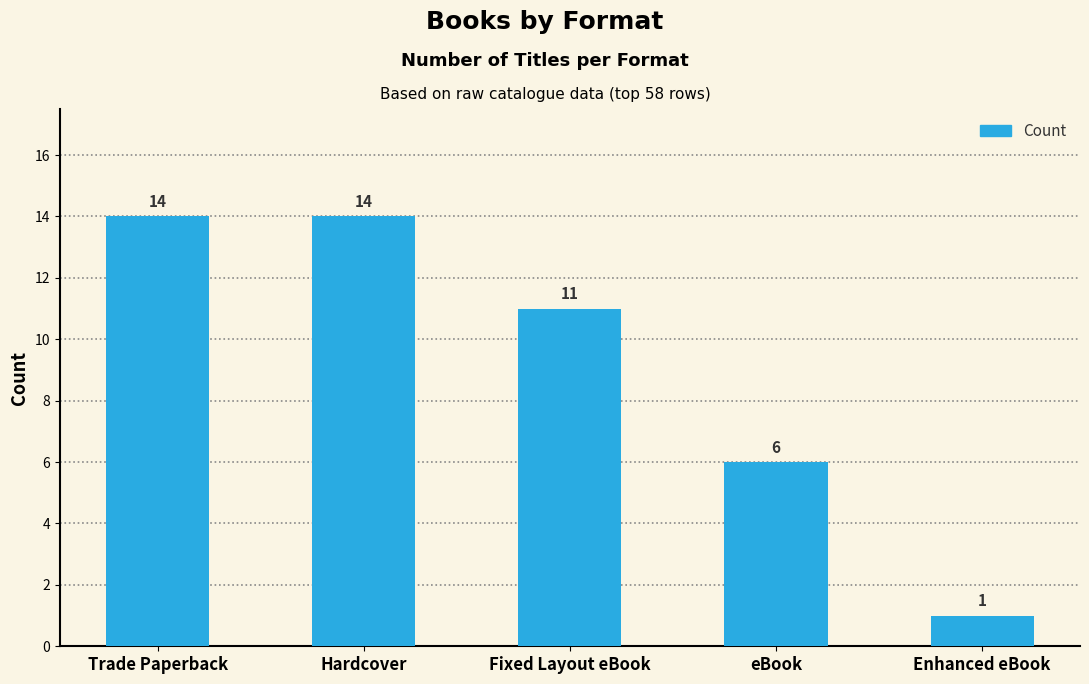

What is the difference between the values at Fixed Layout eBook and Enhanced eBook?

10